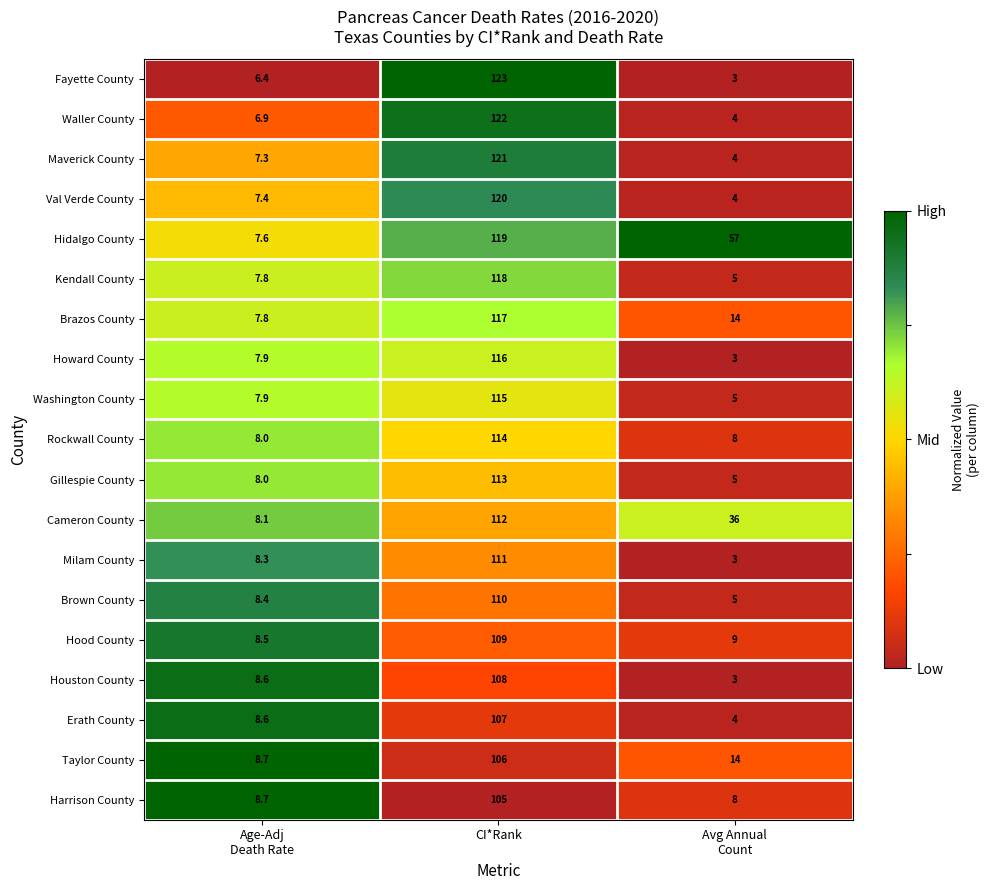

At which category is the sum across all series the highest?

CI*Rank